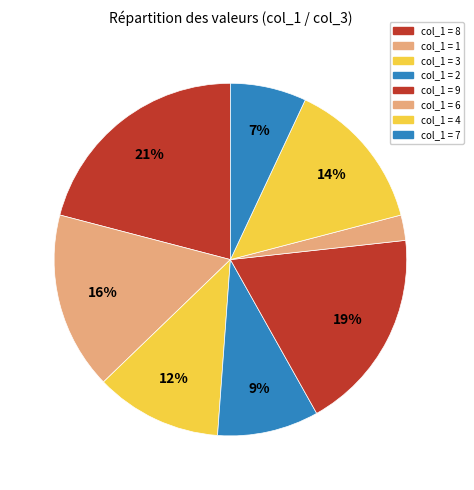

How many slices are in this pie chart?

8